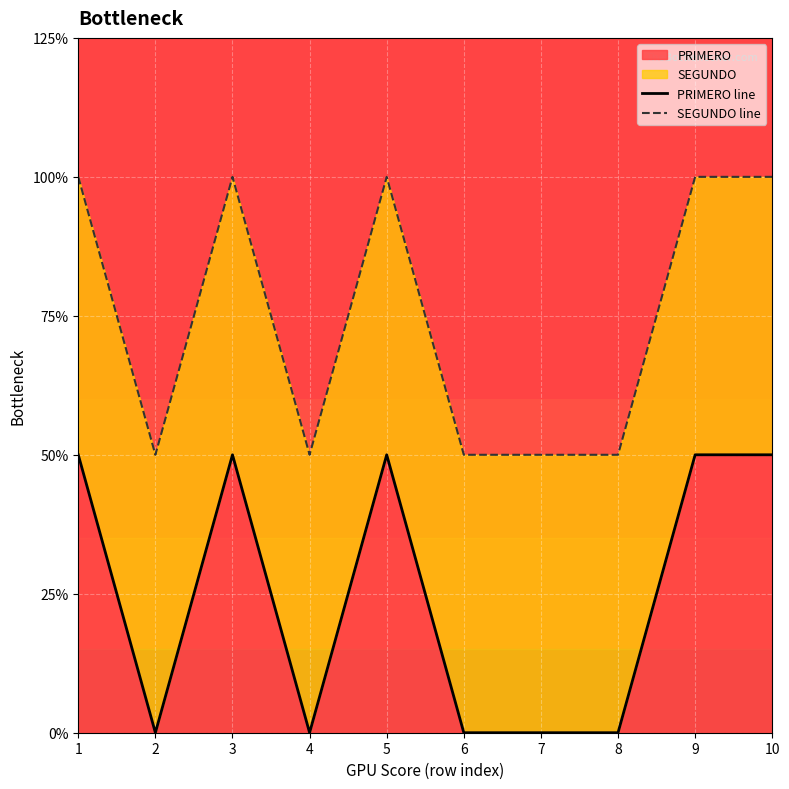

At which category does the chart reach its peak across all series?

1